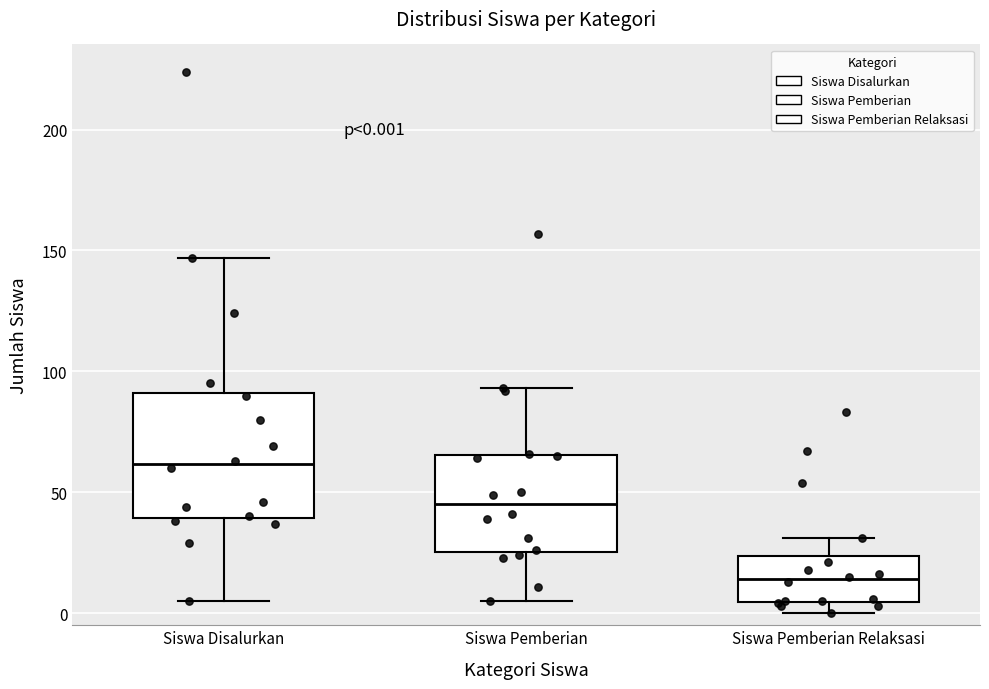

Which box's median line is the lowest?

Siswa Pemberian Relaksasi